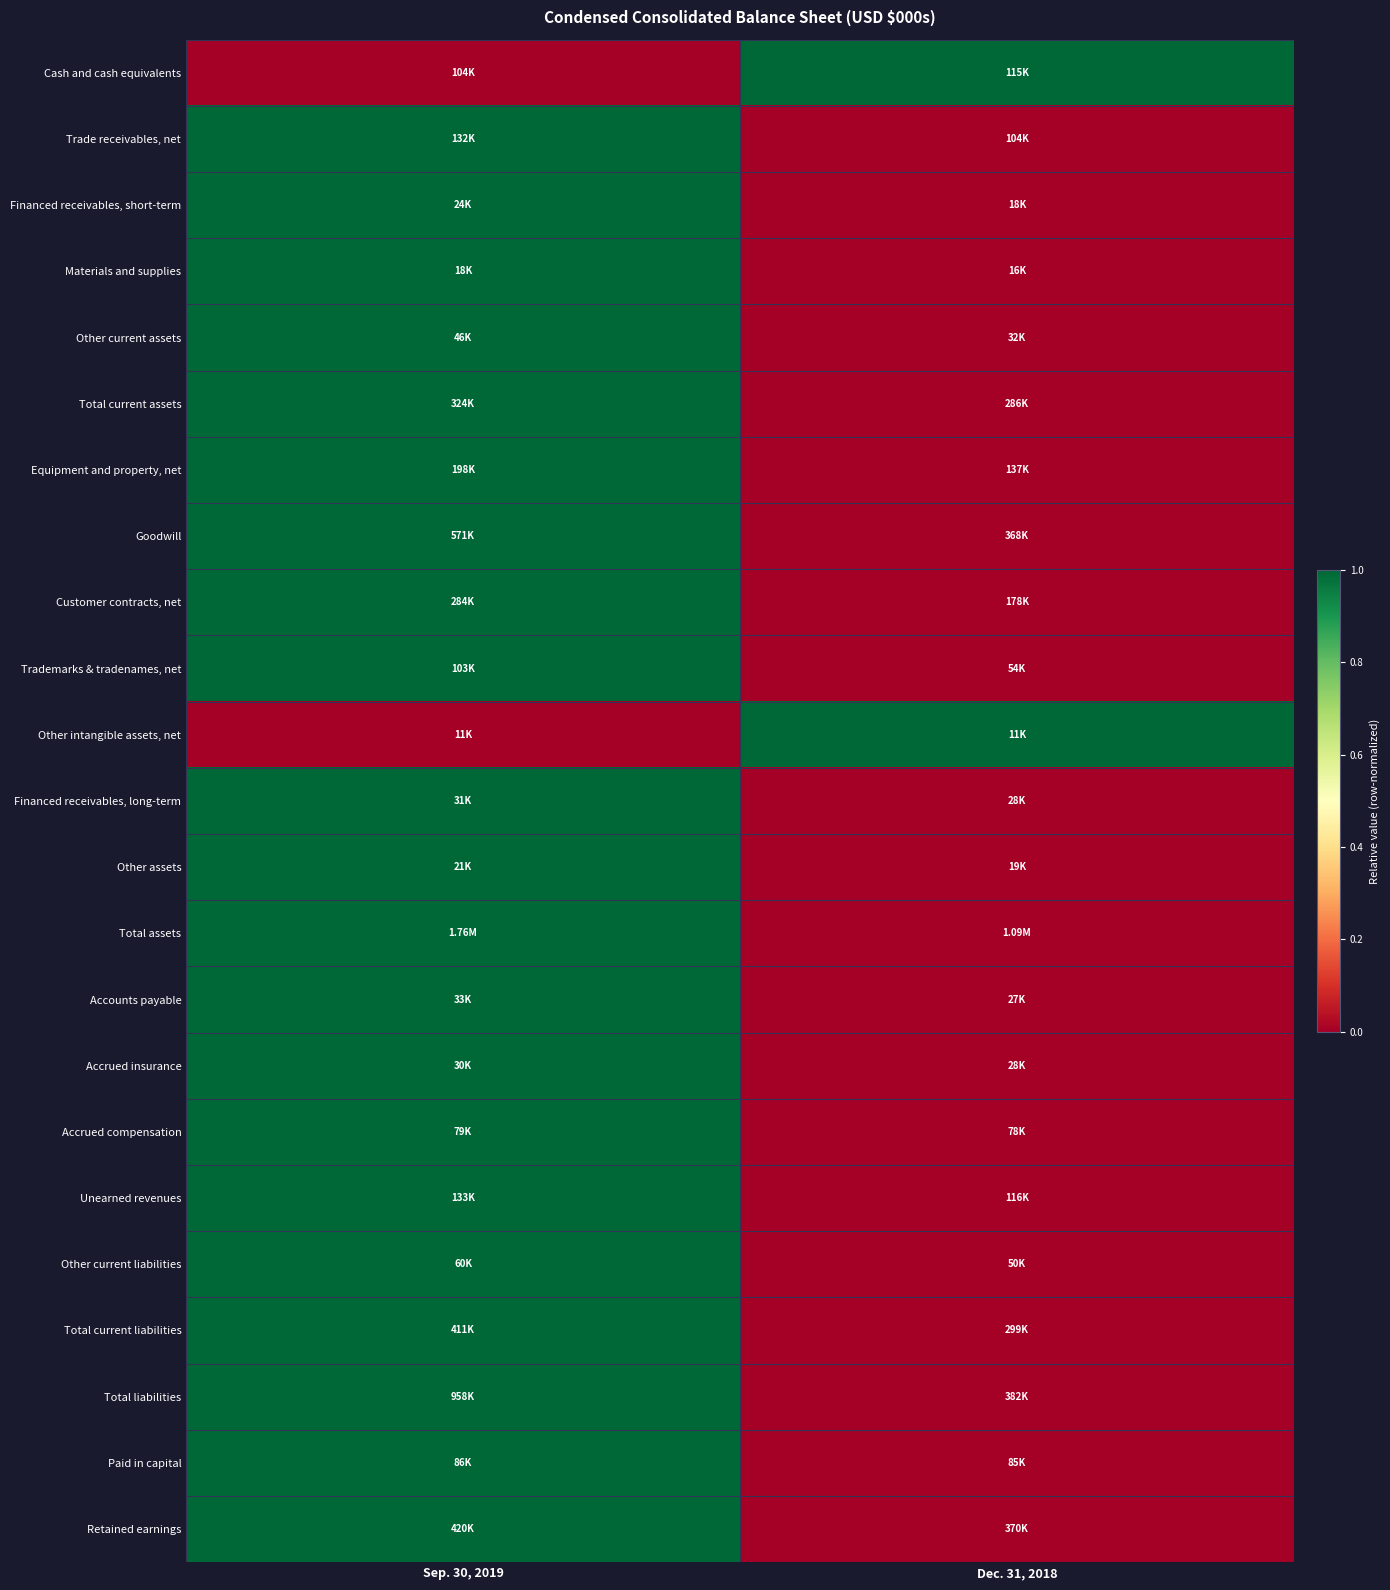

Which category has the highest value across all series?

Dec. 31, 2018